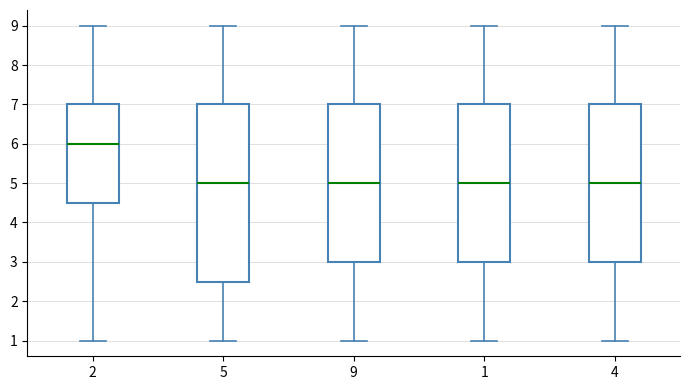

Reading left to right, read every box against the y-axis: the position of its median line, the range the box covers, and the ends of its whiskers. The values are not printed on the chart, so give them approximately, as read against the axis.

2: median 6.0, box 4.5 to 7.0, whiskers 1.0 to 9.0
5: median 5.0, box 2.5 to 7.0, whiskers 1.0 to 9.0
9: median 5.0, box 3.0 to 7.0, whiskers 1.0 to 9.0
1: median 5.0, box 3.0 to 7.0, whiskers 1.0 to 9.0
4: median 5.0, box 3.0 to 7.0, whiskers 1.0 to 9.0